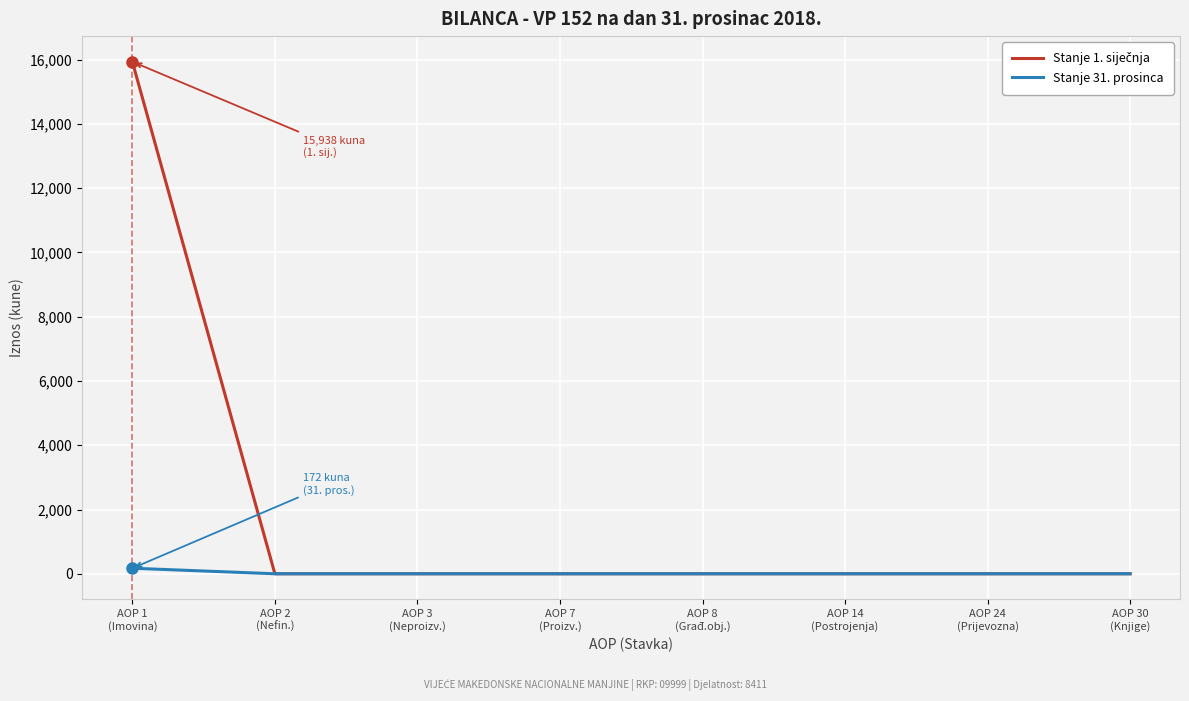

How many lines are shown in the chart?

2